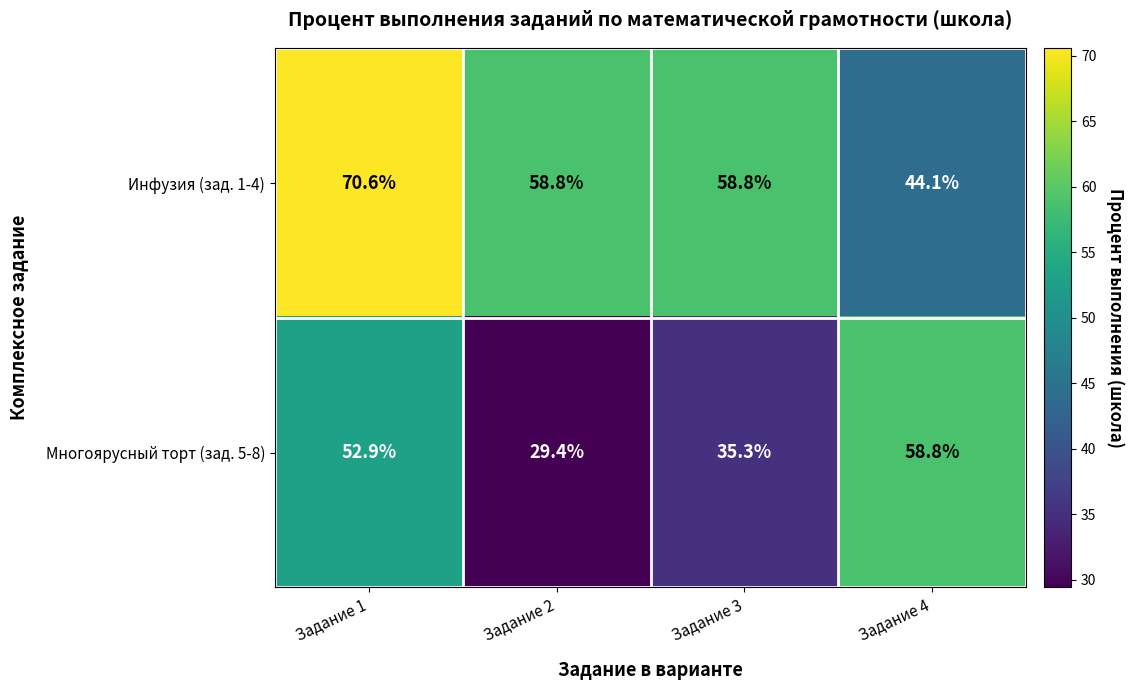

What is the difference between the highest and lowest values at Задание 2?

29.4